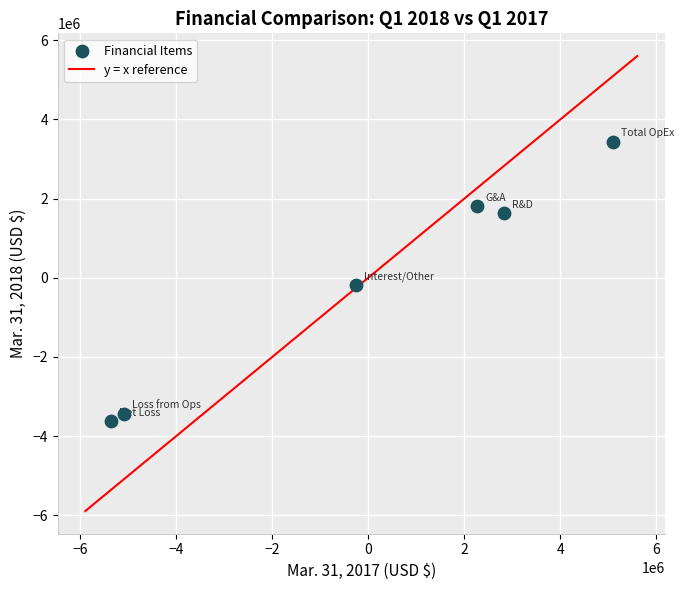

What is the range of Y values (max minus min)?

7055587